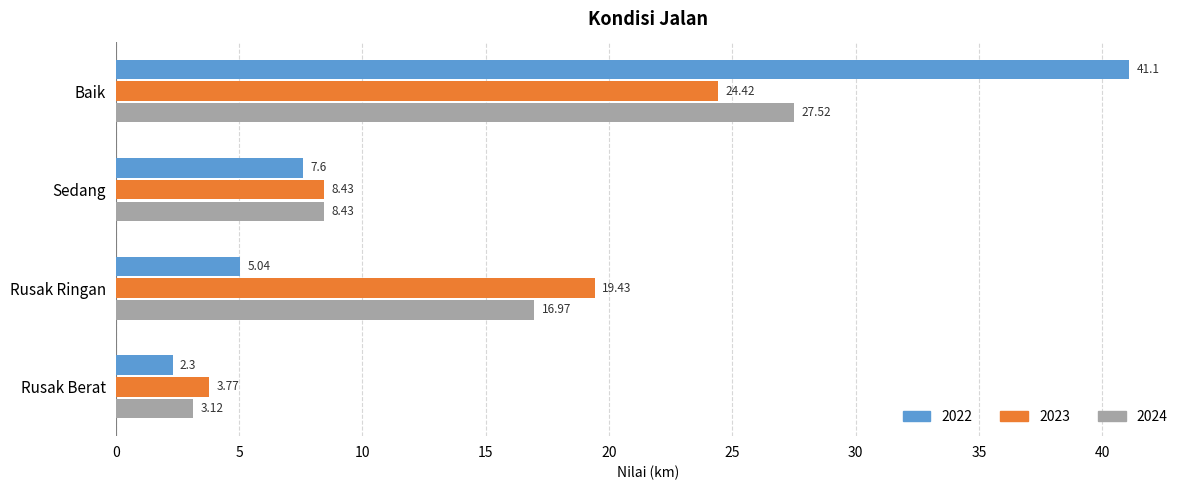

Which category has the lowest value in the 2022 series?

Rusak Berat